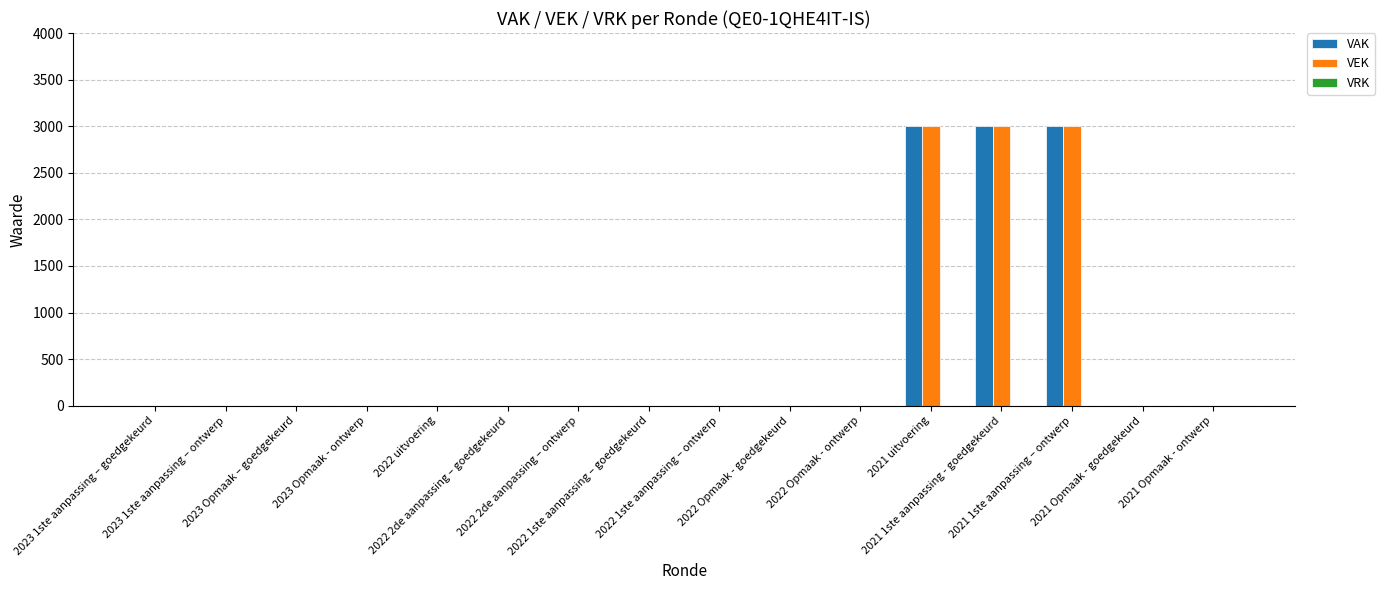

What is the sum of all VAK values?

9000